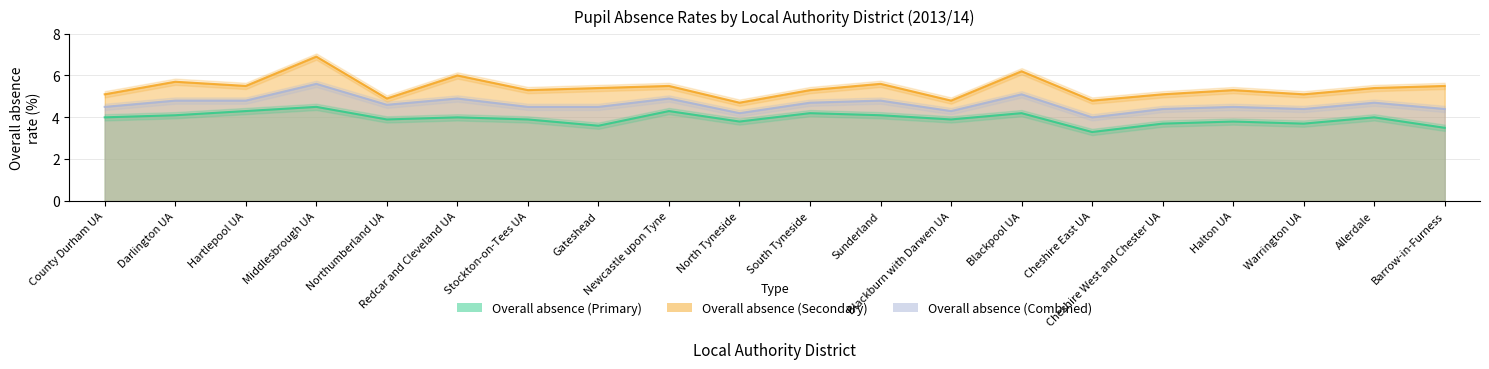

True or false: Overall absence (Combined) has more than 0 points higher than both neighbors.

True